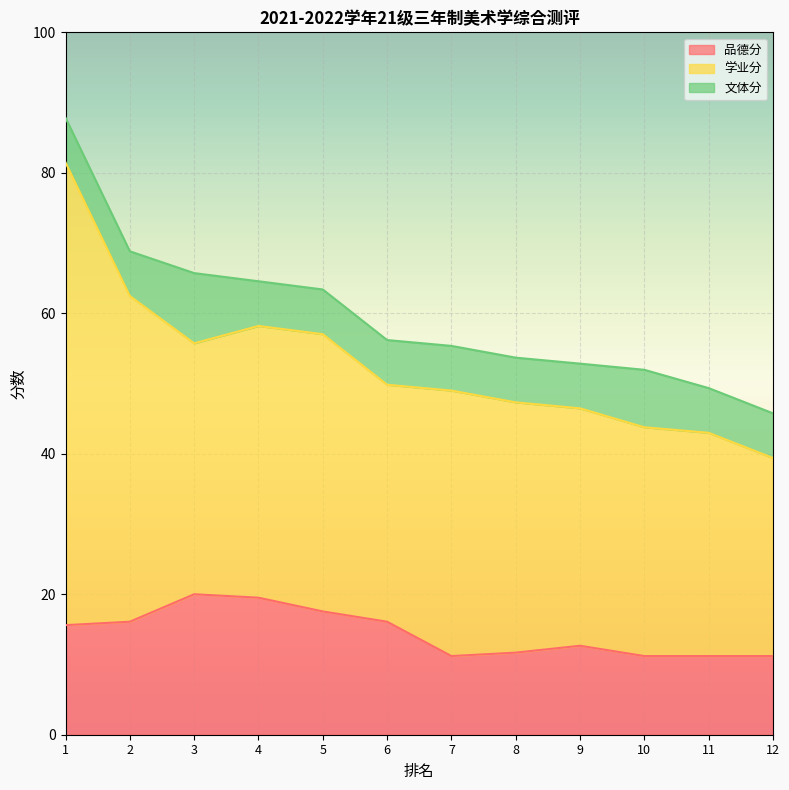

What is the value of the 学业分 point at the 12th from the left?

28.2